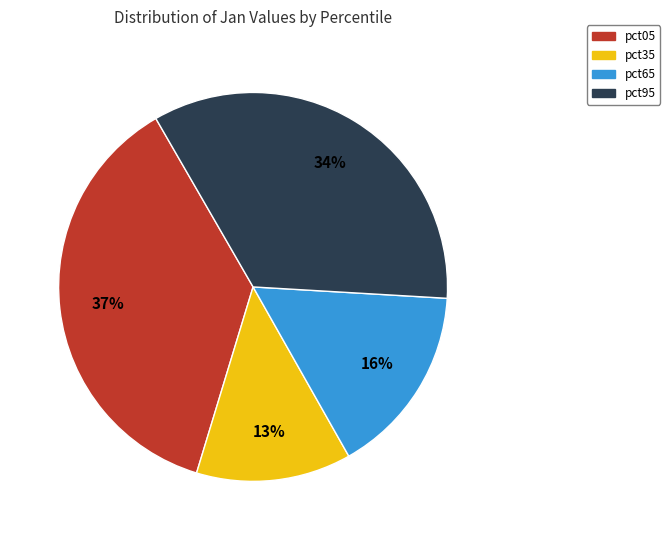

To the nearest percent, what is the average slice percentage?

25%